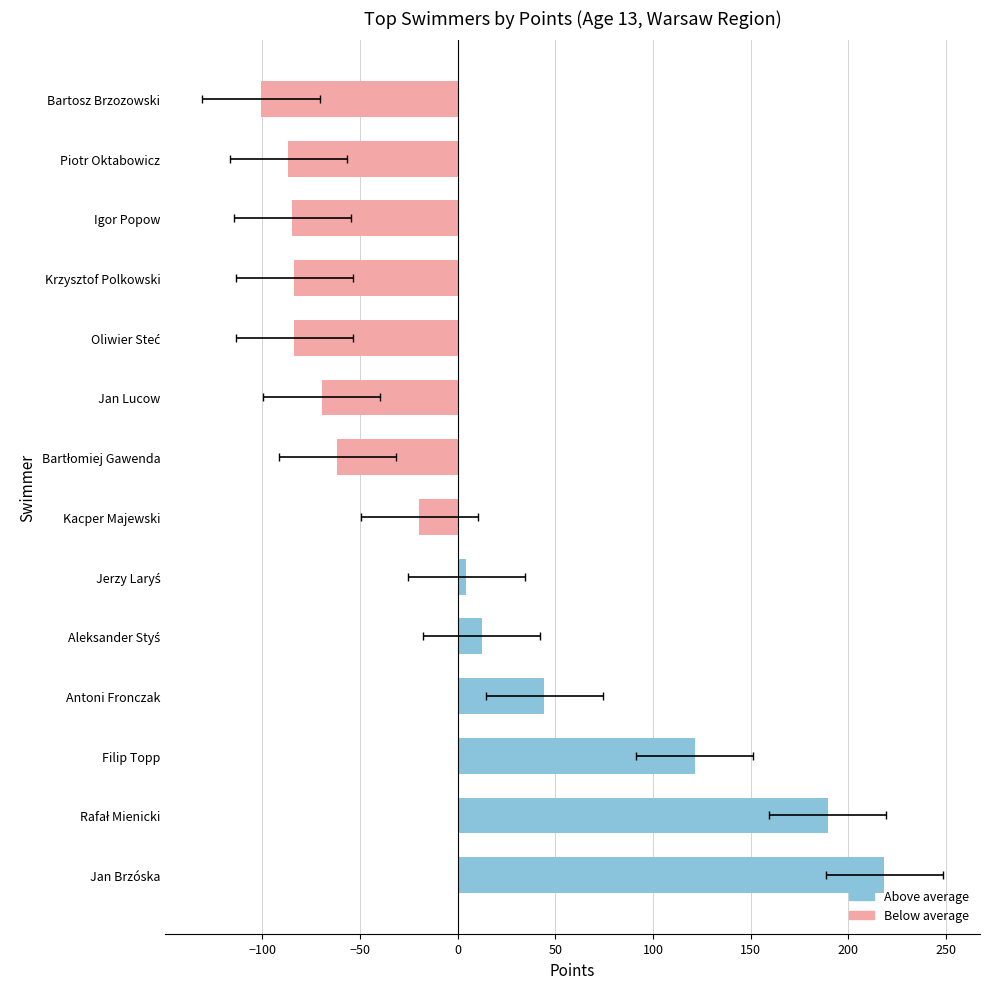

What is the smallest value displayed?

-100.6